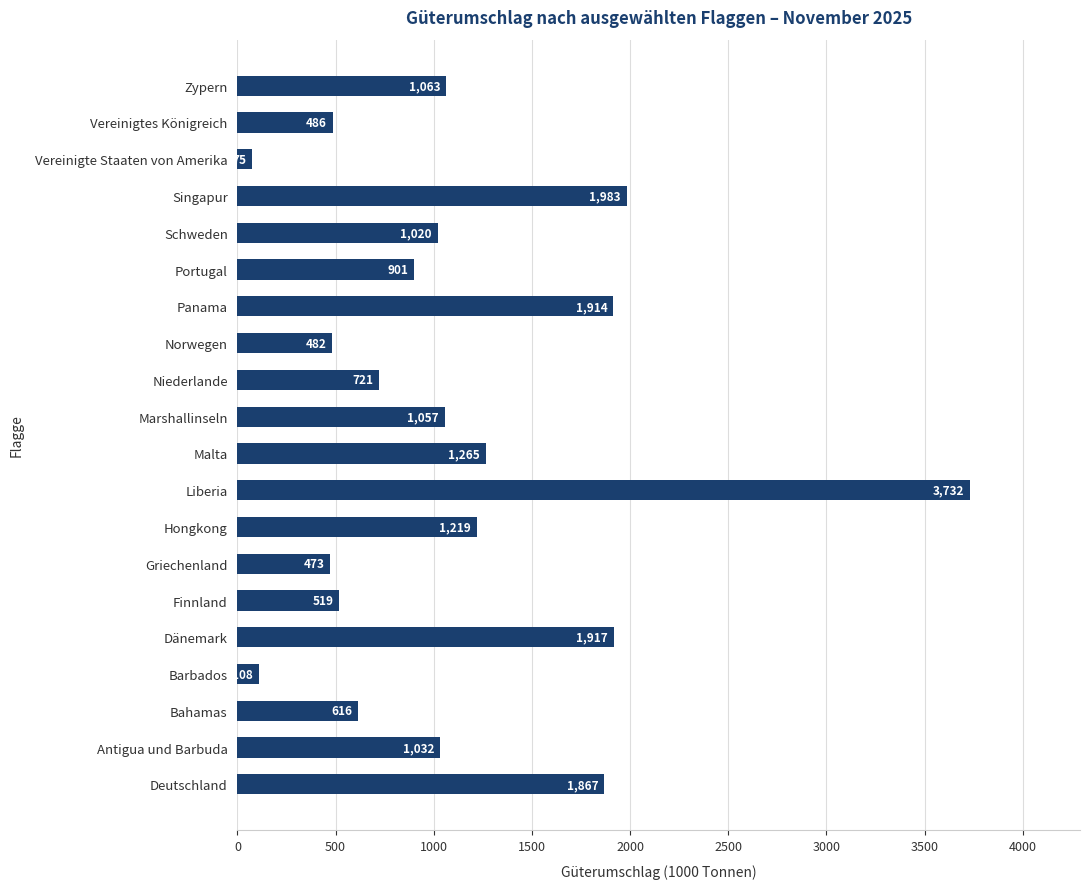

How many bars are there in total?

20